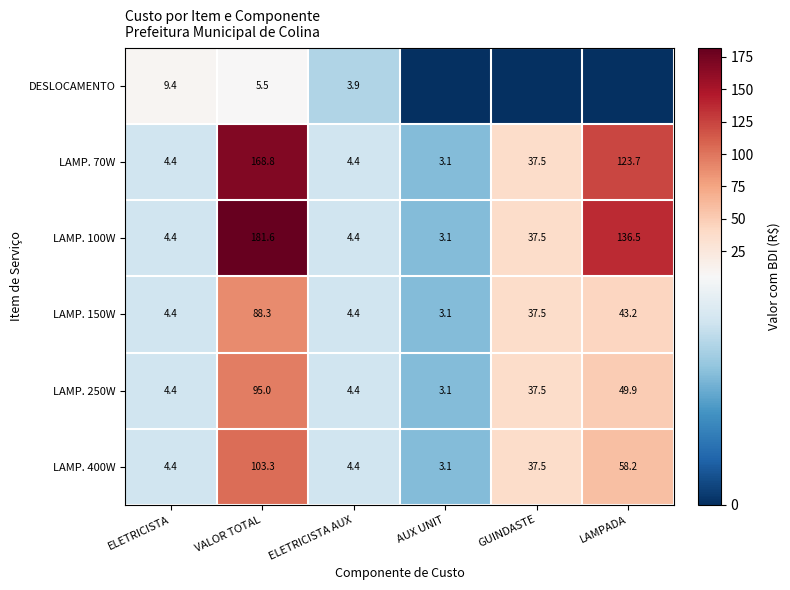

What is the sum of all LAMP. 70W values?

341.9